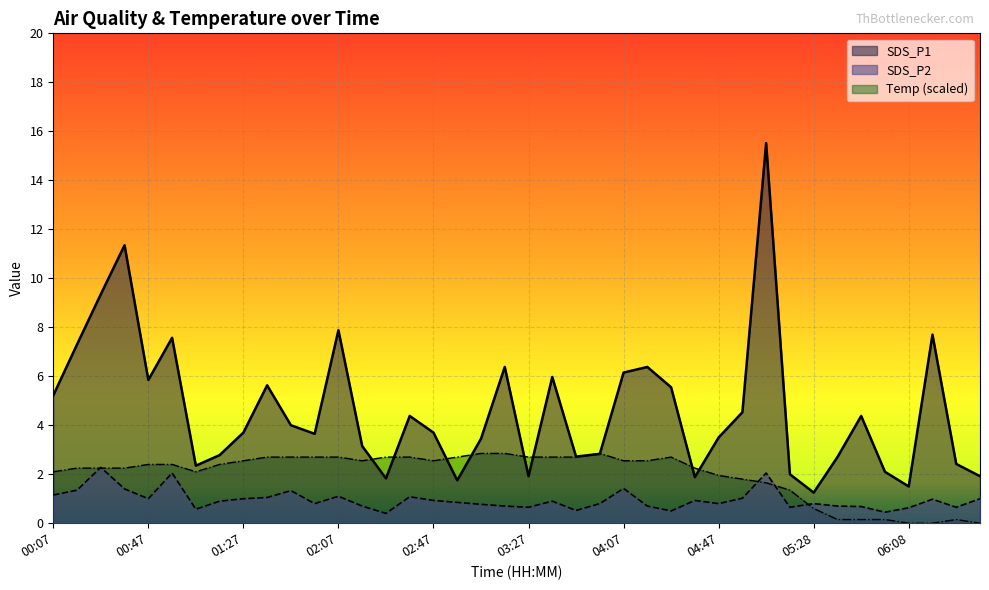

What is the sum of the SDS_P2 values at 04:17 and 04:37?

1.6